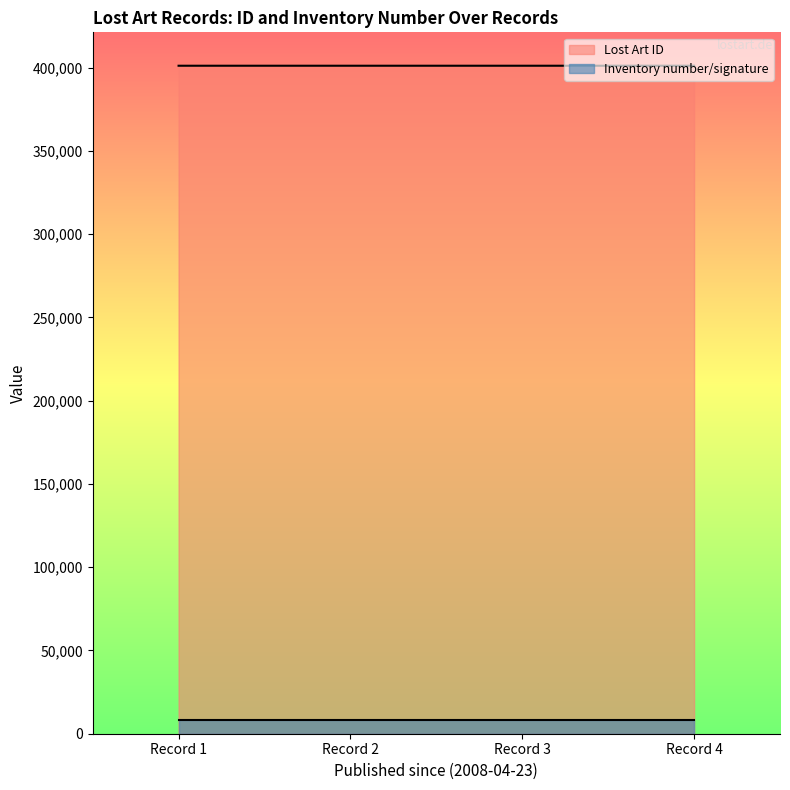

True or false: Lost Art ID has more than 2 points higher than both neighbors.

False